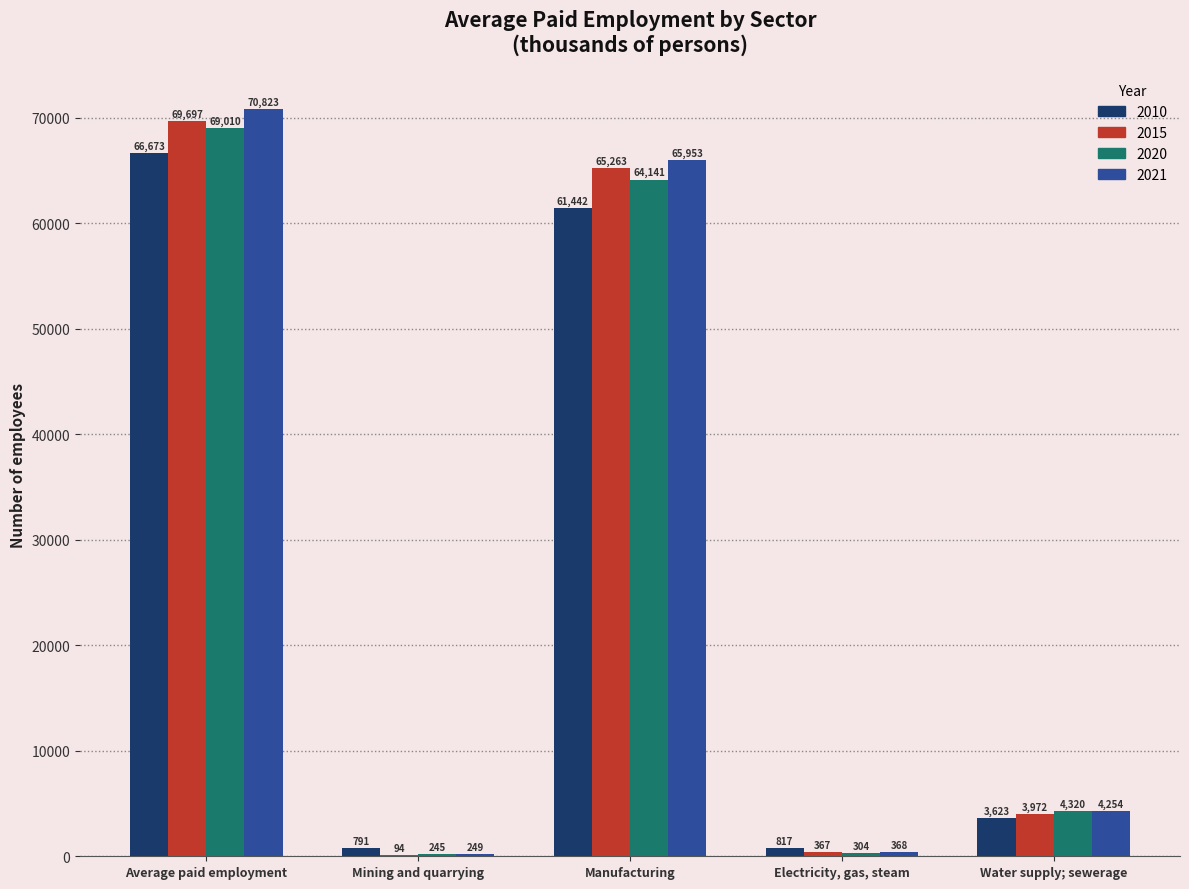

Is the value of 2010 at Mining and quarrying greater than the value of 2020 at Water supply; sewerage?

No